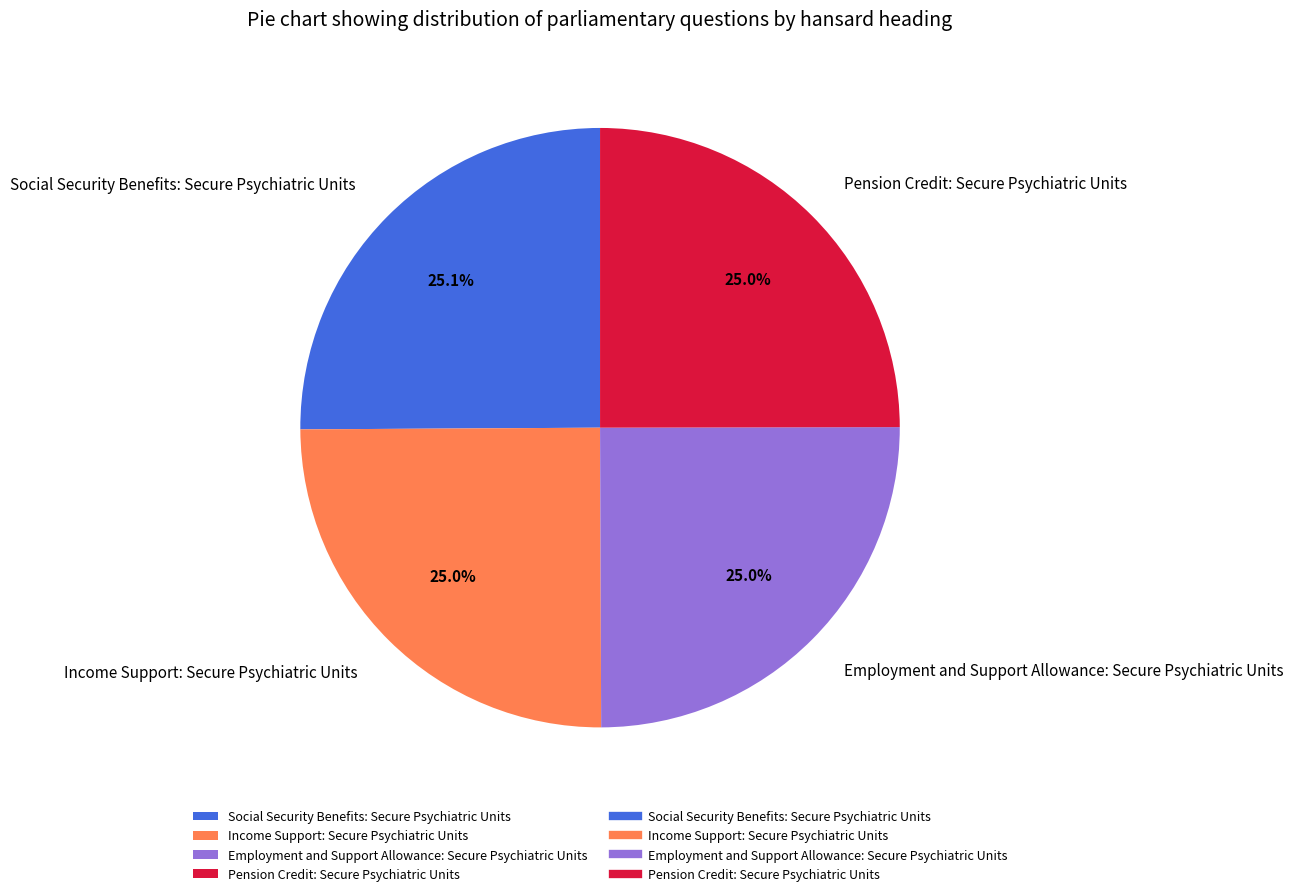

What portion of the pie excludes Employment and Support Allowance: Secure Psychiatric Units?

75.0%